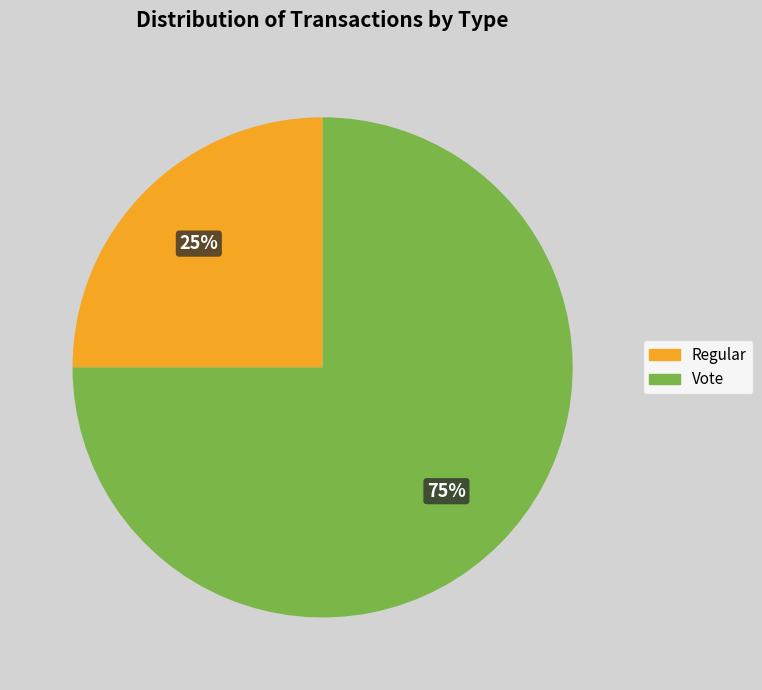

To the nearest percent, what is the combined percentage of Regular and Vote?

100%